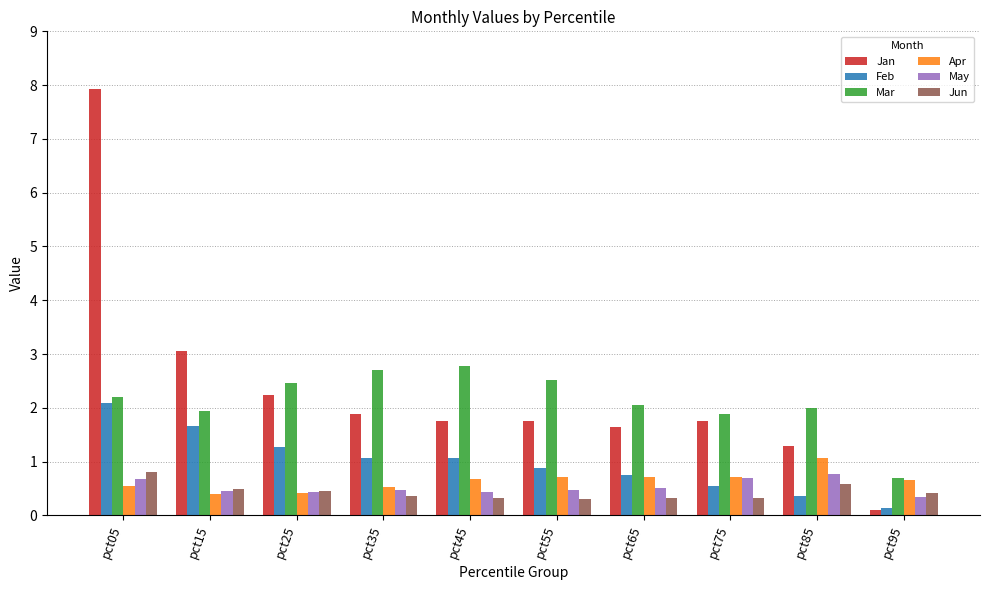

What is the spread (max minus min) of values at pct85?

1.7